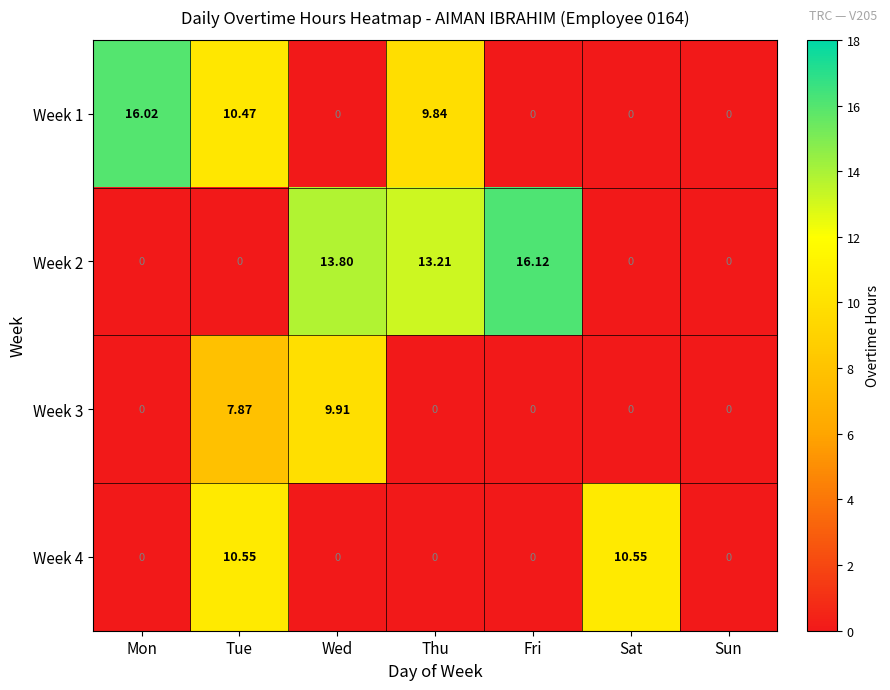

Count the number of data series in this chart.

4